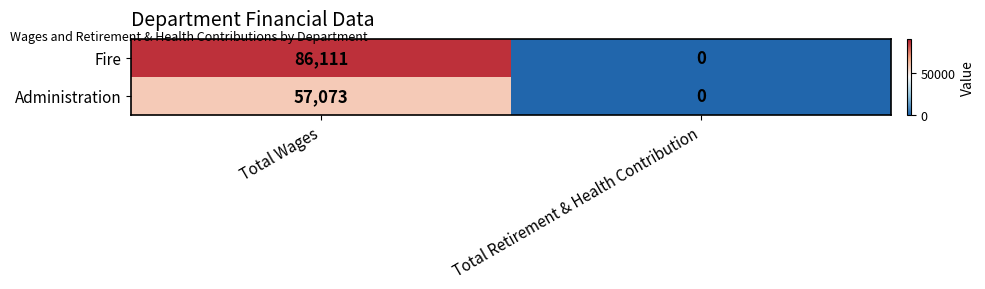

What is the sum of the Fire values at Total Wages and Total Retirement & Health Contribution?

86111